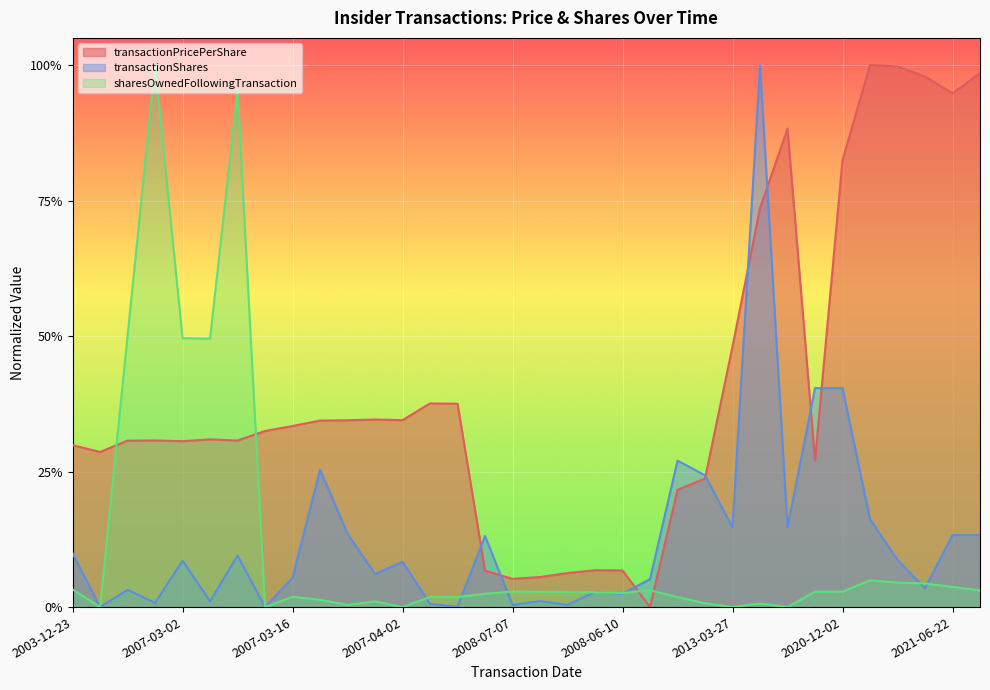

Which series has the largest total across all categories?

transactionPricePerShare